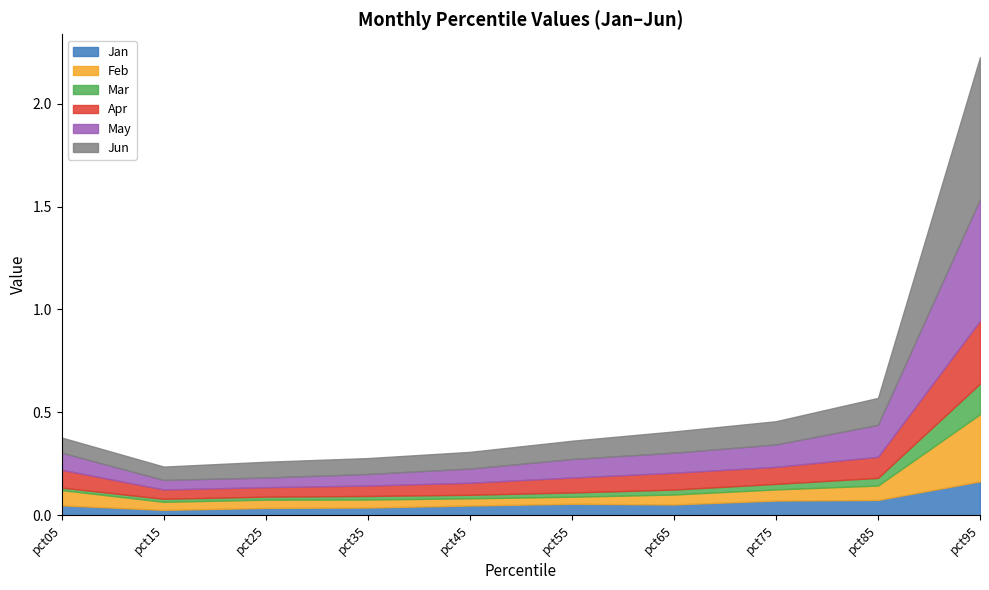

What is the difference between the Apr values at pct75 and pct95?

0.2